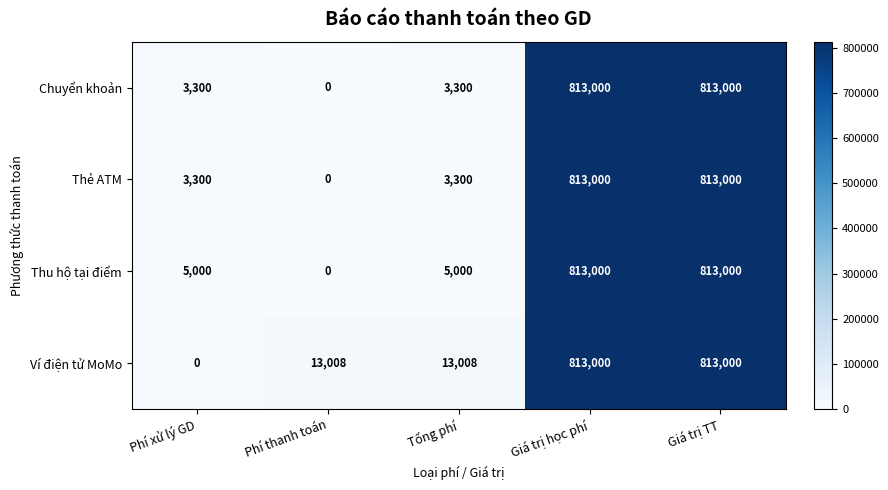

Reading left to right, what are all the values shown in this chart?

Chuyển khoản: Phí xử lý GD=3300	Phí thanh toán=0	Tổng phí=3300	Giá trị học phí=813000	Giá trị TT=813000
Thẻ ATM: Phí xử lý GD=3300	Phí thanh toán=0	Tổng phí=3300	Giá trị học phí=813000	Giá trị TT=813000
Thu hộ tại điểm: Phí xử lý GD=5000	Phí thanh toán=0	Tổng phí=5000	Giá trị học phí=813000	Giá trị TT=813000
Ví điện tử MoMo: Phí xử lý GD=0	Phí thanh toán=13008	Tổng phí=13008	Giá trị học phí=813000	Giá trị TT=813000